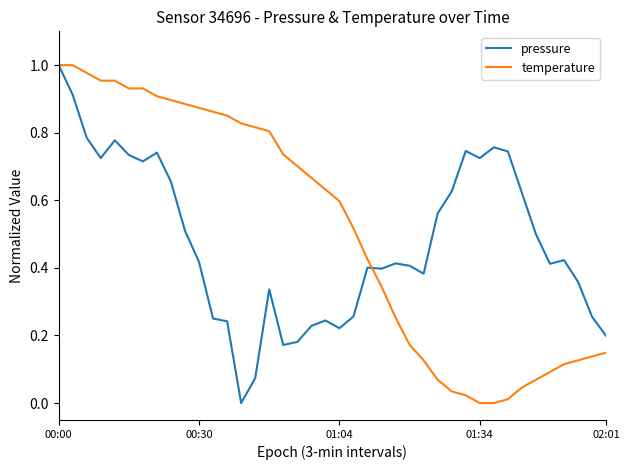

Which category has the lowest value in the pressure series?

13